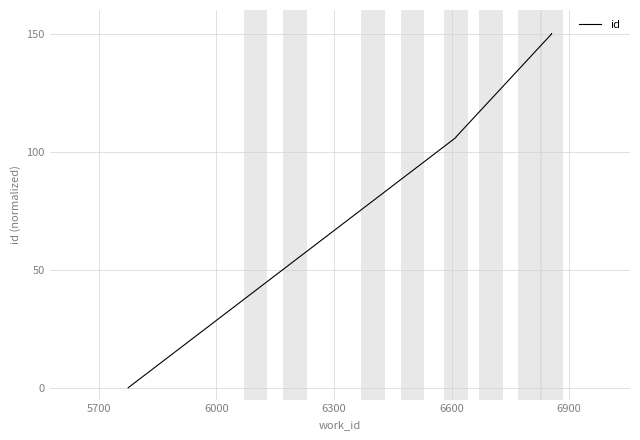

What is the greatest value displayed?

150.0